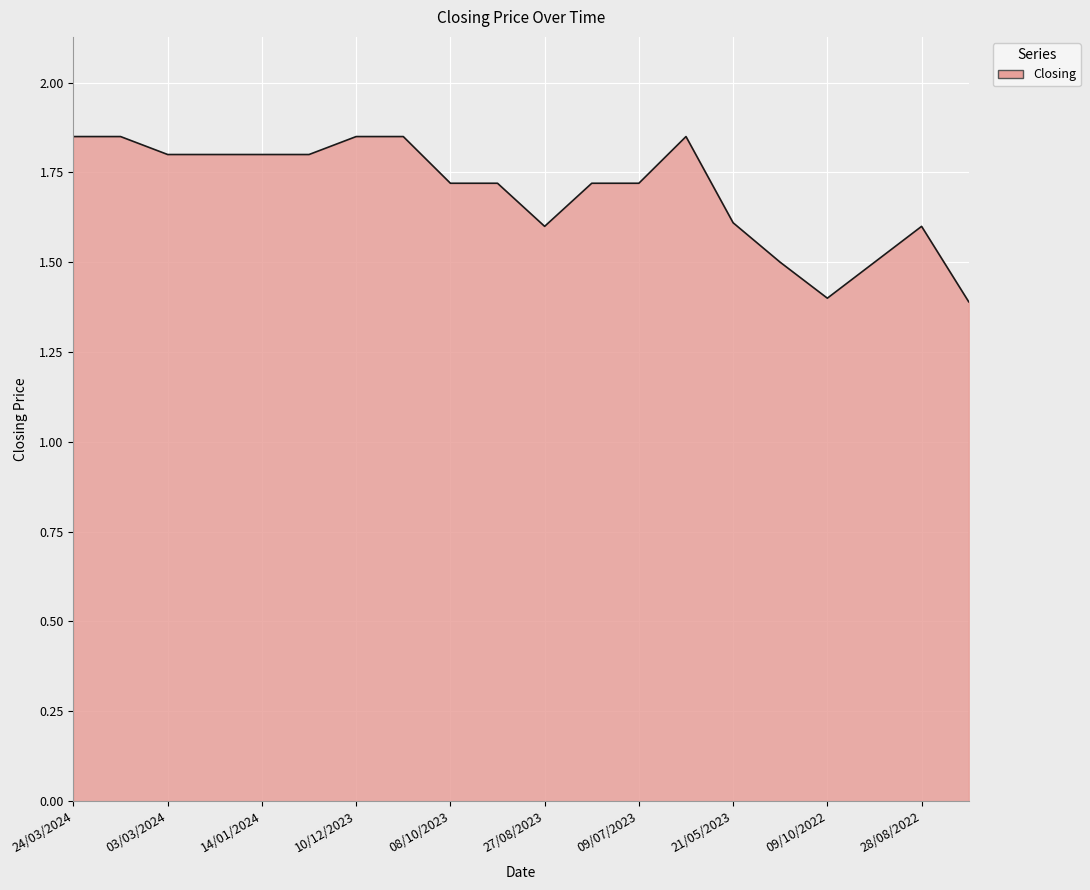

What is the smallest value displayed?

1.4